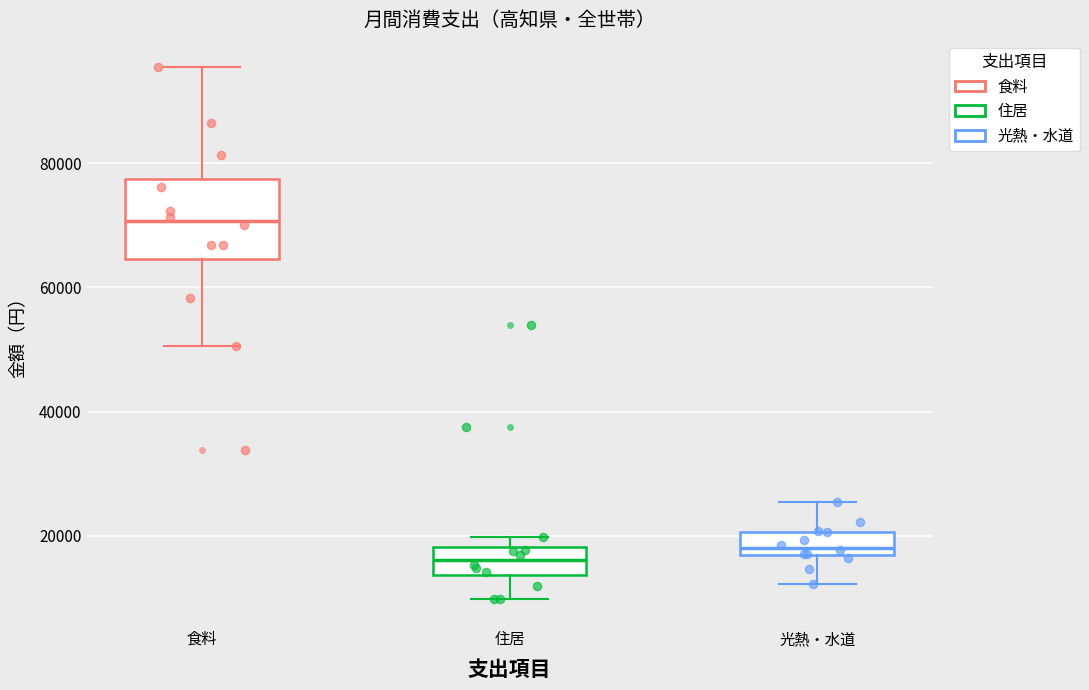

Reading left to right, transcribe this box plot: for each box, give where its median line is, the range the box spans, and where its two whiskers end, as read against the y-axis. The values are not printed on the chart, so give them approximately, as read against the axis.

食料: median 70000, box 64000 to 78000, whiskers 50000 to 96000
住居: median 16000, box 14000 to 18000, whiskers 10000 to 20000
光熱・水道: median 18000, box 16000 to 20000, whiskers 12000 to 26000